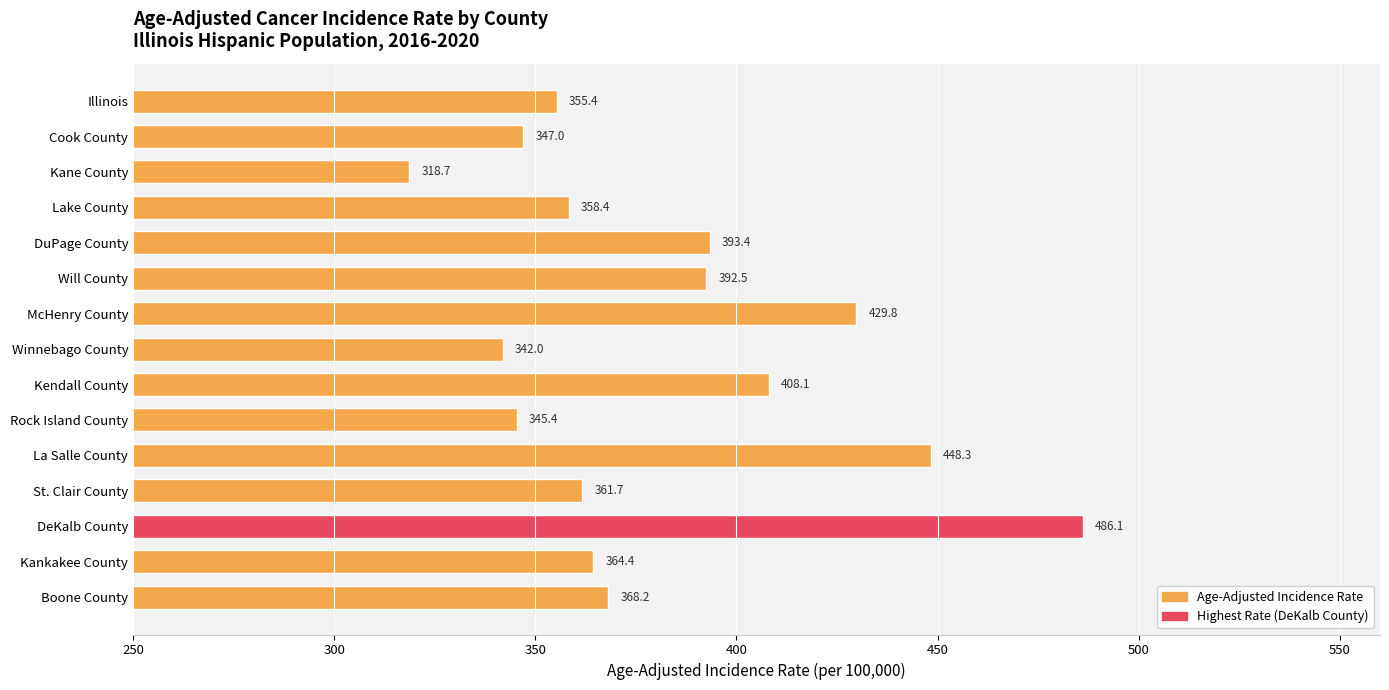

The chart shows a value of 247.9 at DeKalb County. True or false?

False